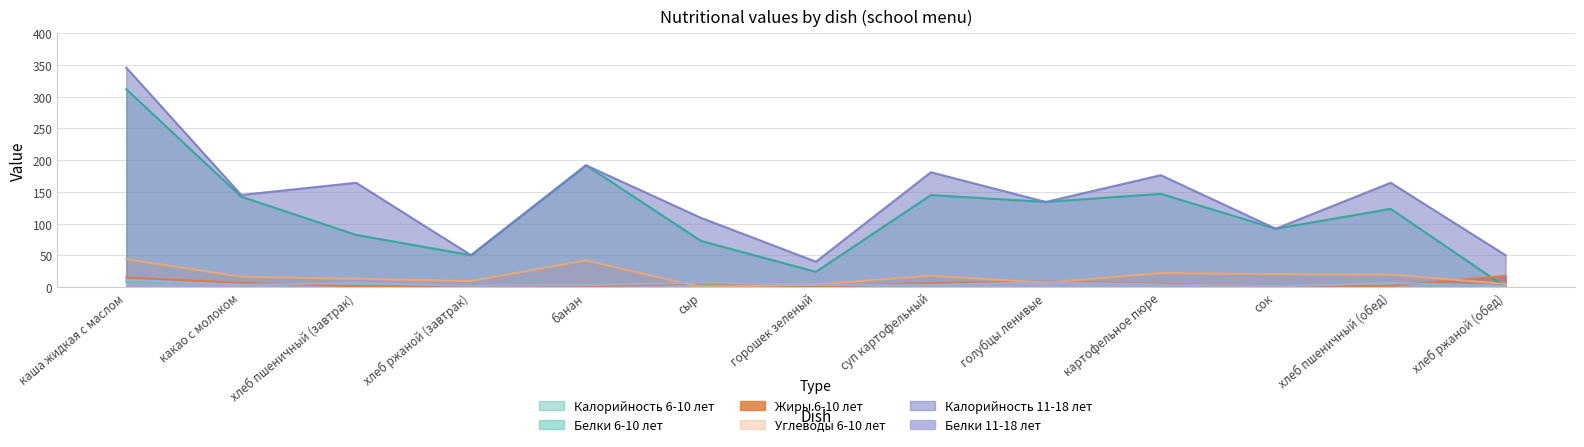

How many values in the Калорийность 11-18 лет series exceed 145?

7